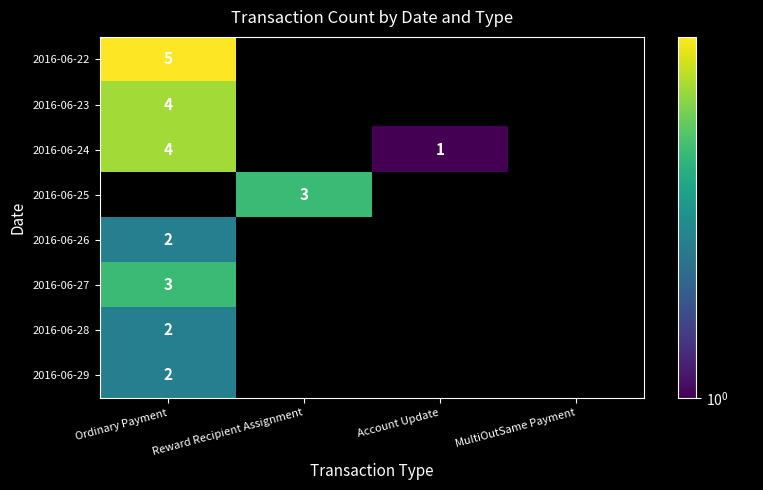

The value of 2016-06-29 at Ordinary Payment is 1. True or false?

False